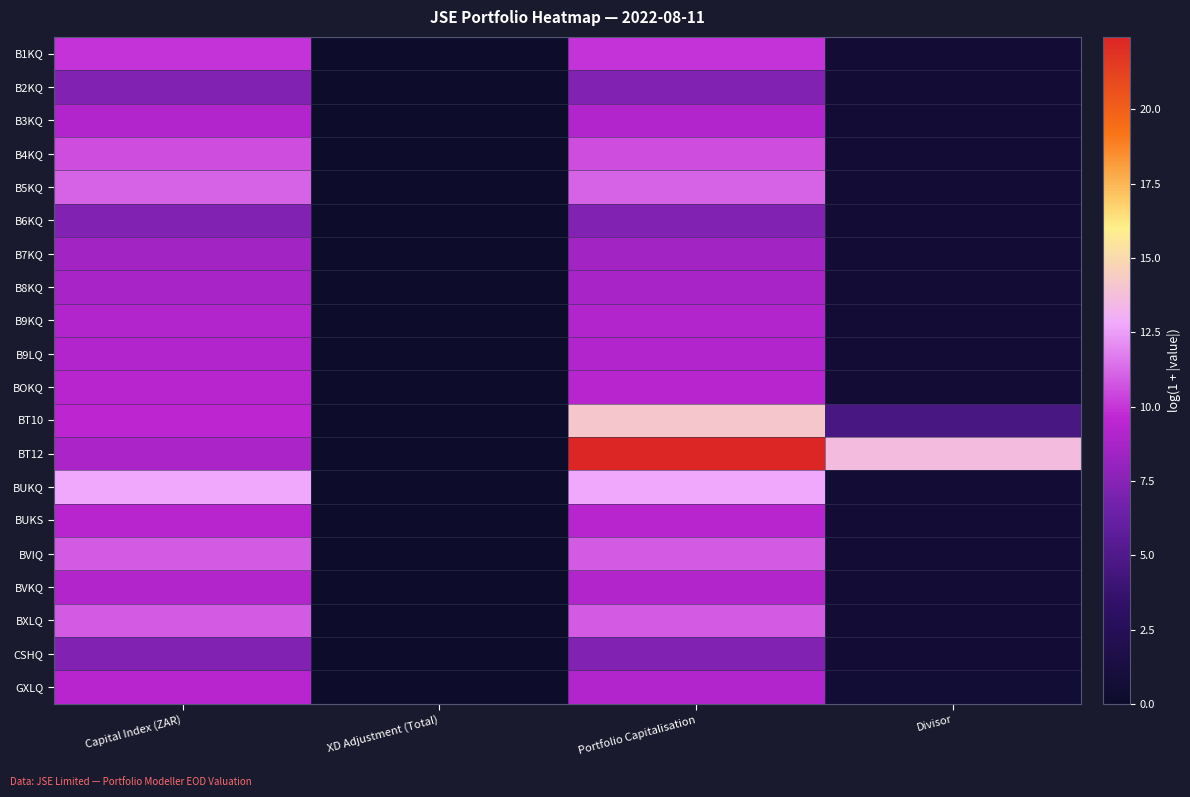

Which label corresponds to the smallest value in the chart?

XD Adjustment (Total)